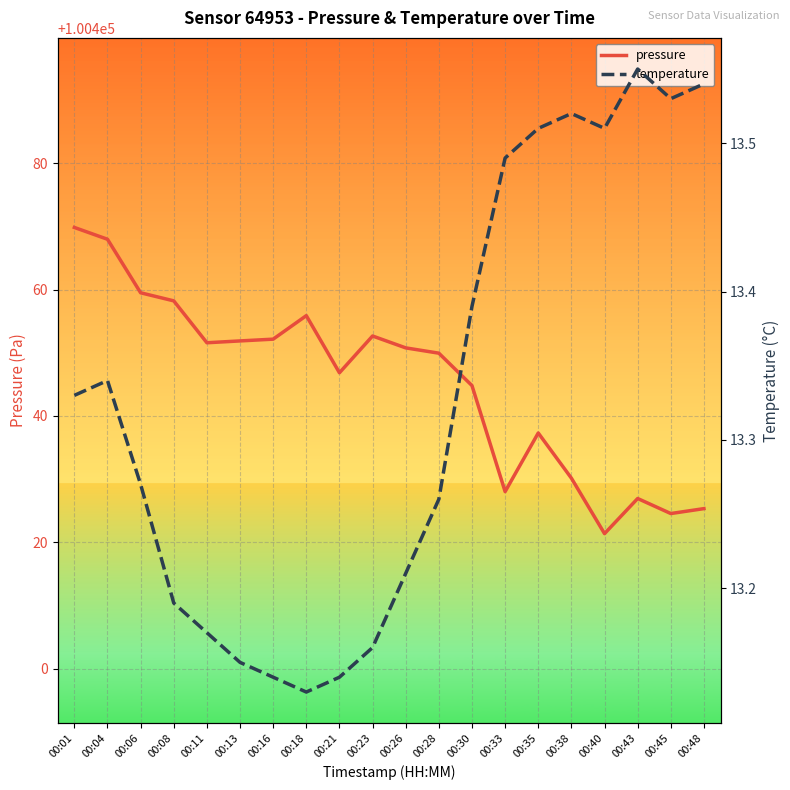

How many lines are shown in the chart?

2